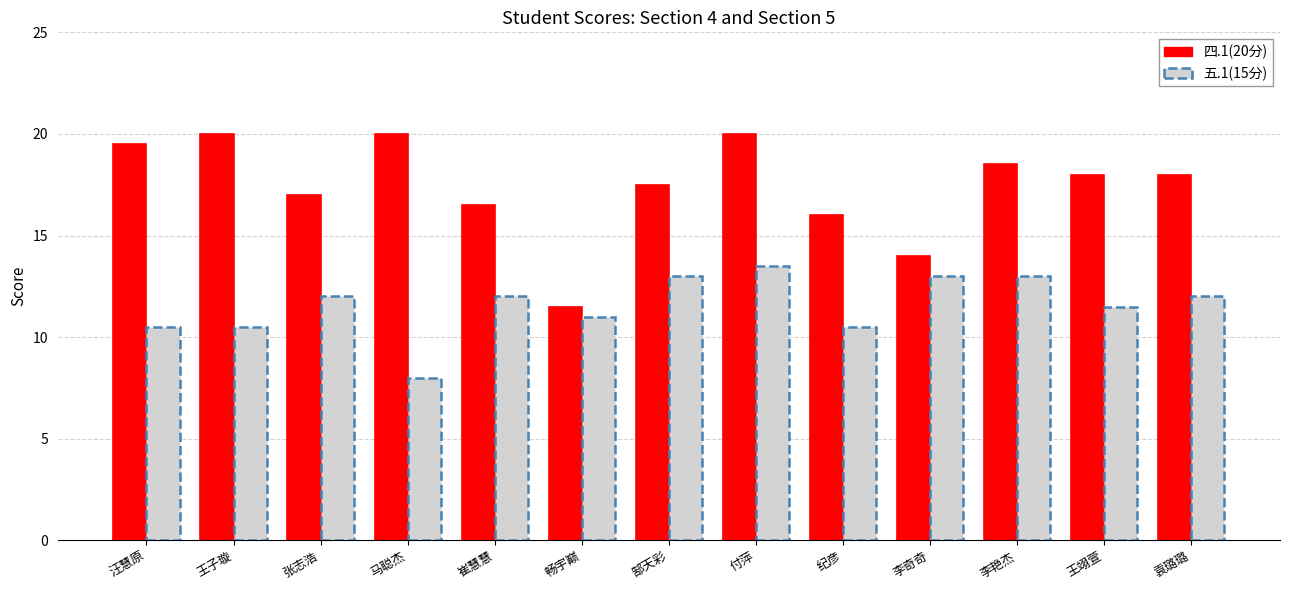

Reading left to right, transcribe all the data shown in this chart.

19.5	20.0	17.0	20.0	16.5	11.5	17.5	20.0	16.0	14.0	18.5	18.0	18.0